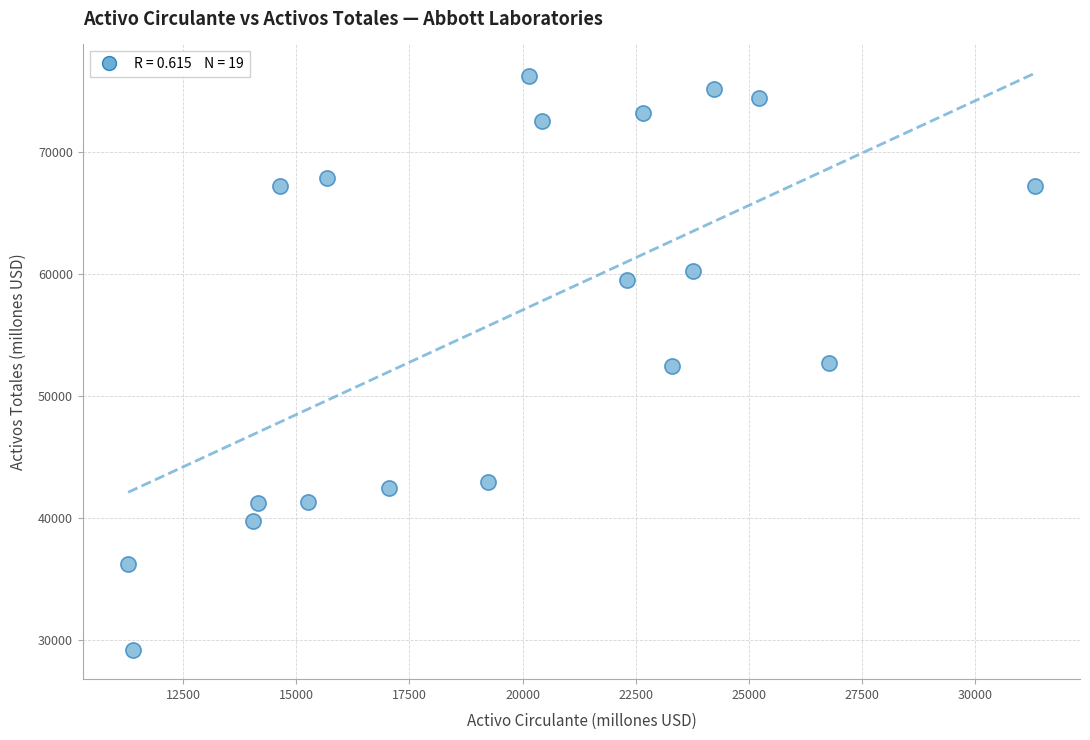

What is the range of Y values (max minus min)?

47109